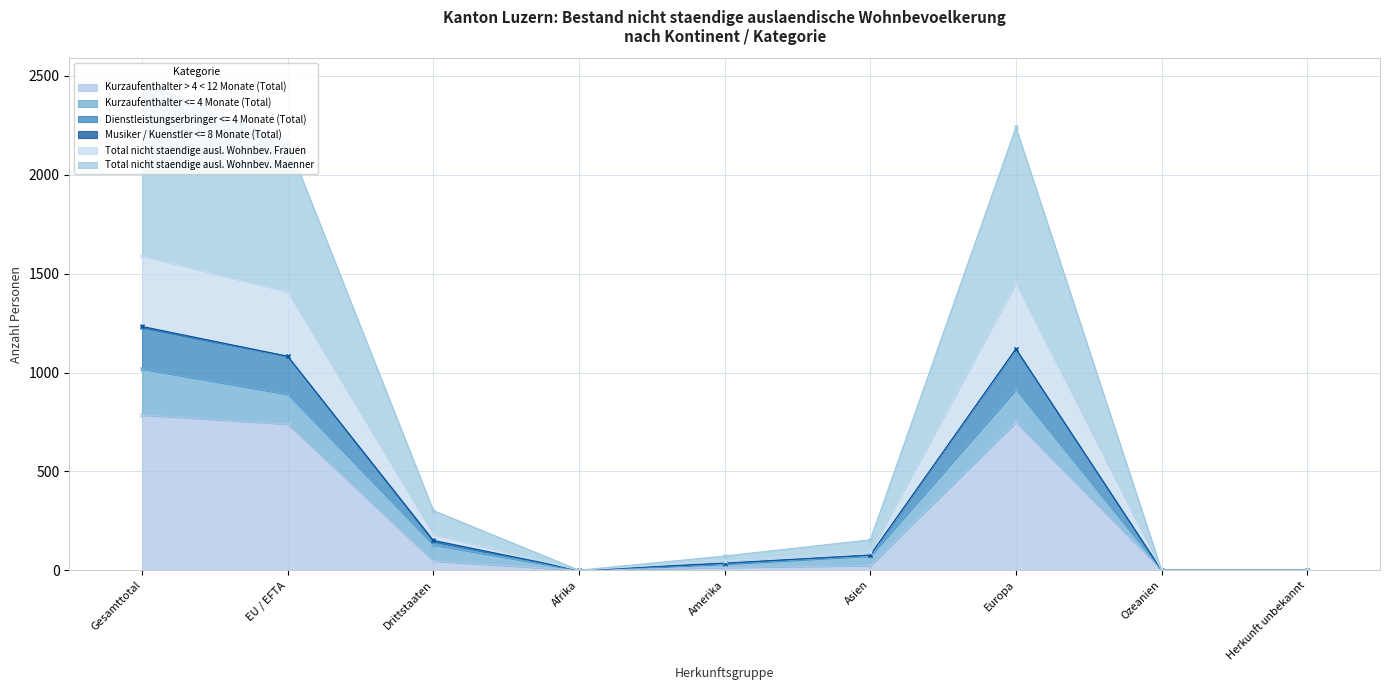

At how many categories does at least one series exceed 74?

5